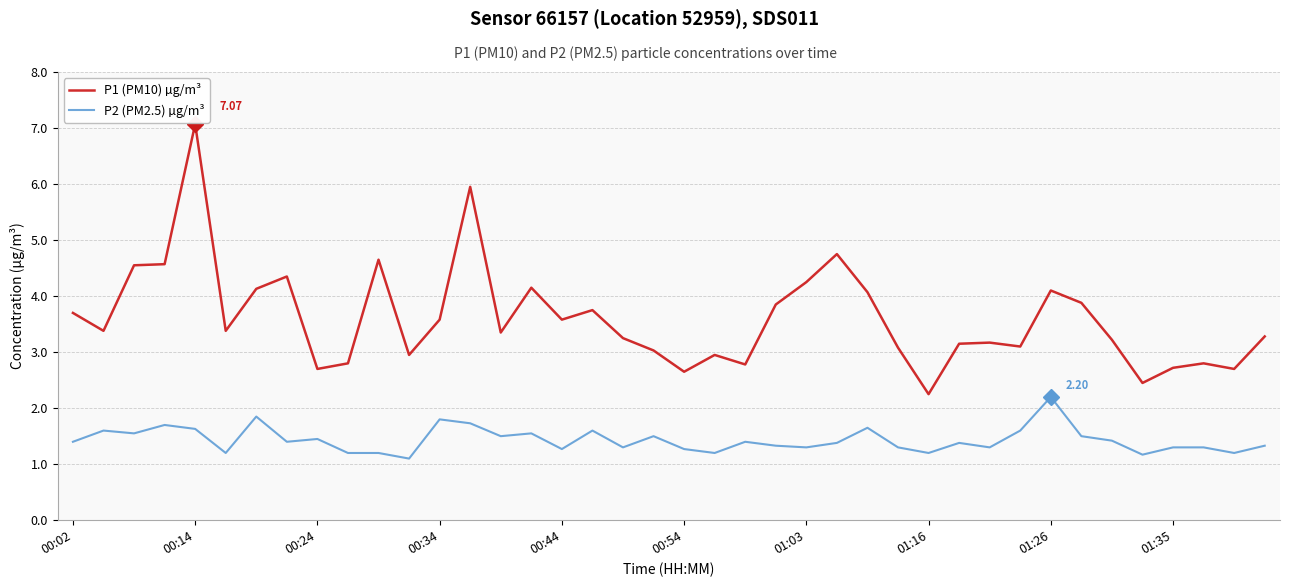

How many lines are shown in the chart?

2